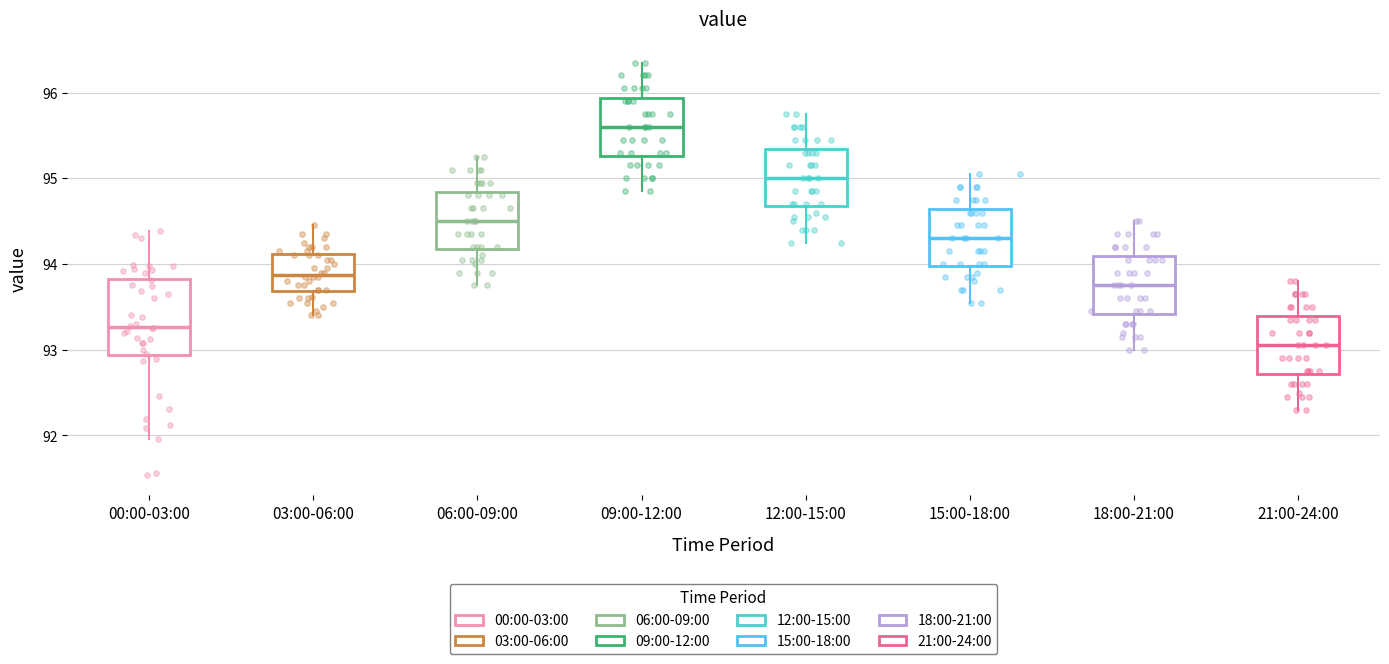

Which box is the tallest, from its lower edge to its upper edge?

00:00-03:00